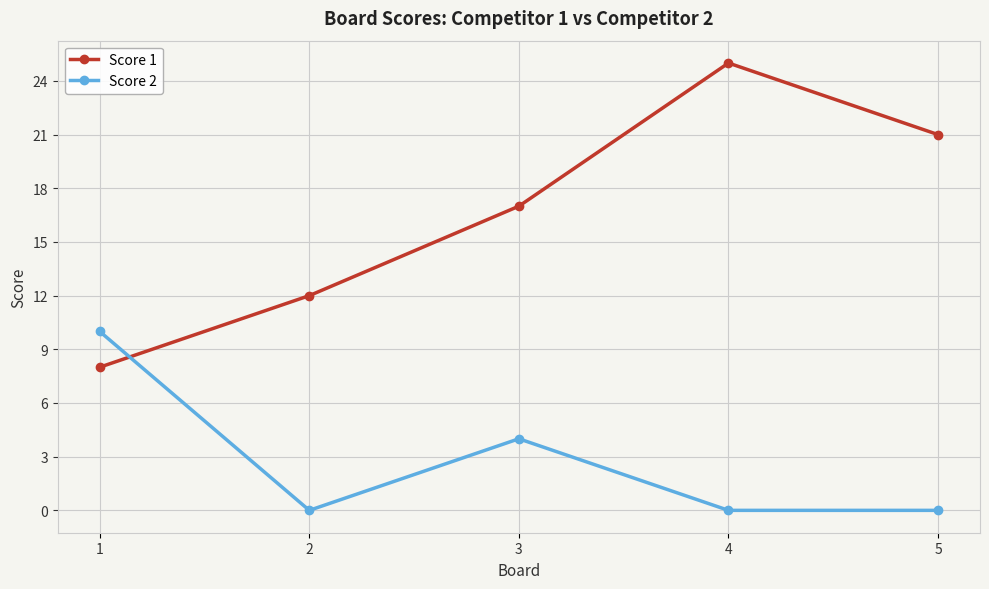

What is the value of the Score 2 point at the 1st from the left?

10